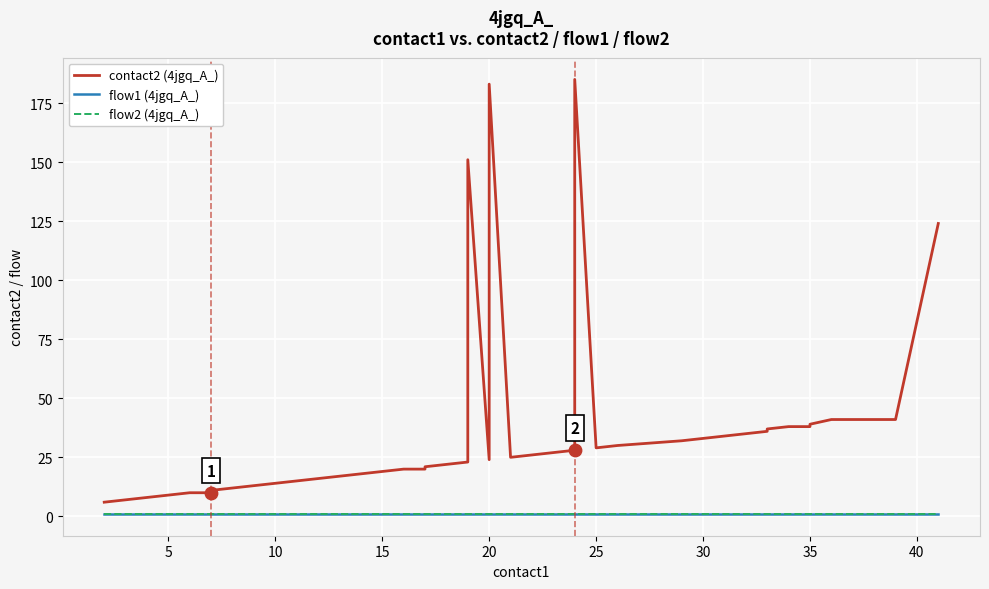

Which series has the widest spread of Y values?

contact2 (4jgq_A_)